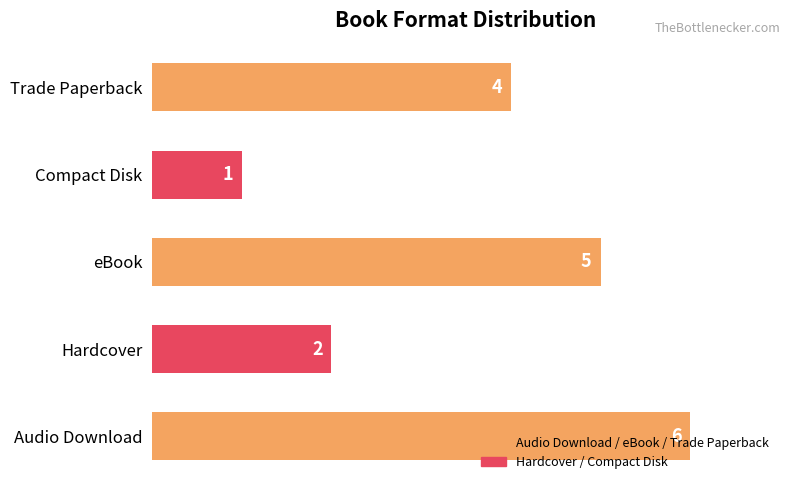

Rank the categories by value from highest to lowest.

Audio Download, eBook, Trade Paperback, Hardcover, Compact Disk